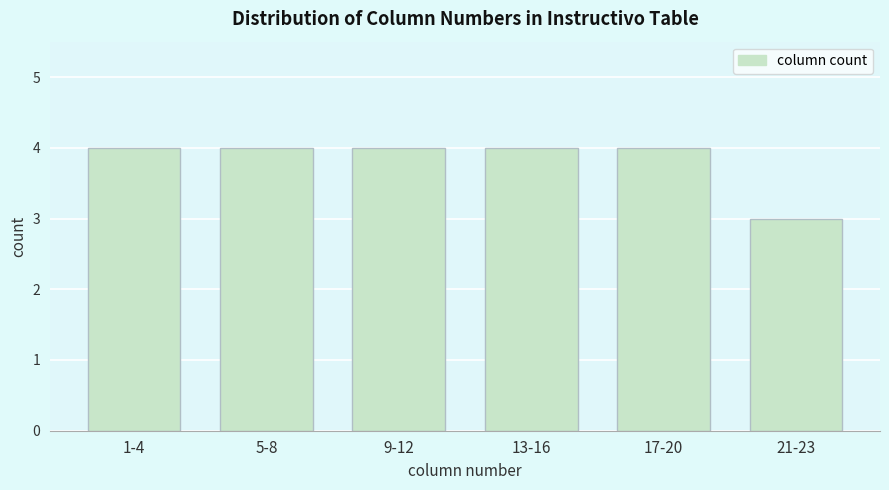

Reading right to left, transcribe all the data shown in this chart.

3	4	4	4	4	4